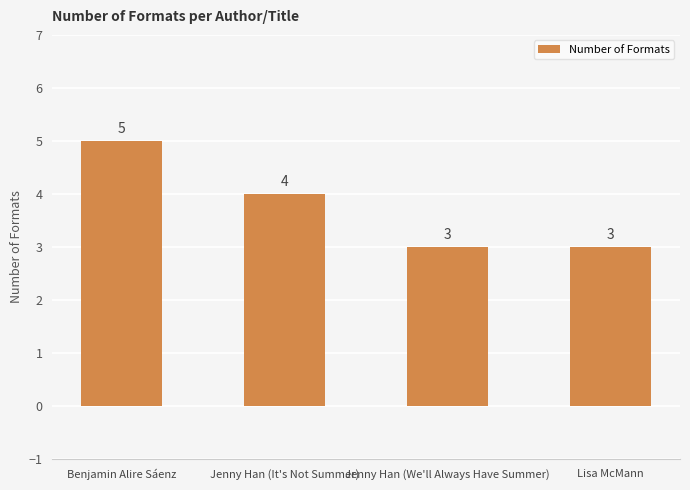

What is the smallest value displayed?

3